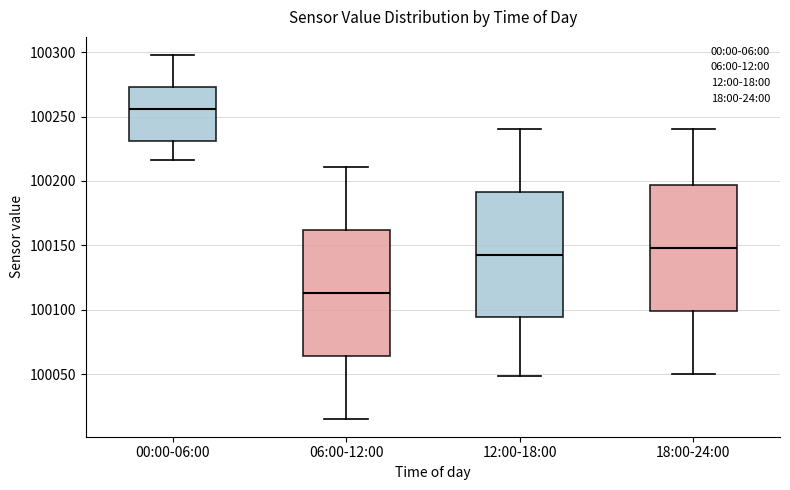

Where is the upper edge of the box for 00:00-06:00 on the y-axis? The values are not printed on the chart, so give them approximately, as read against the axis.

100275